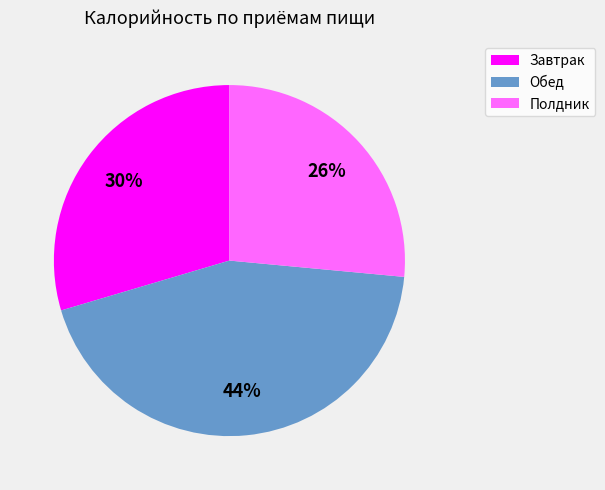

How many slices are in this pie chart?

3